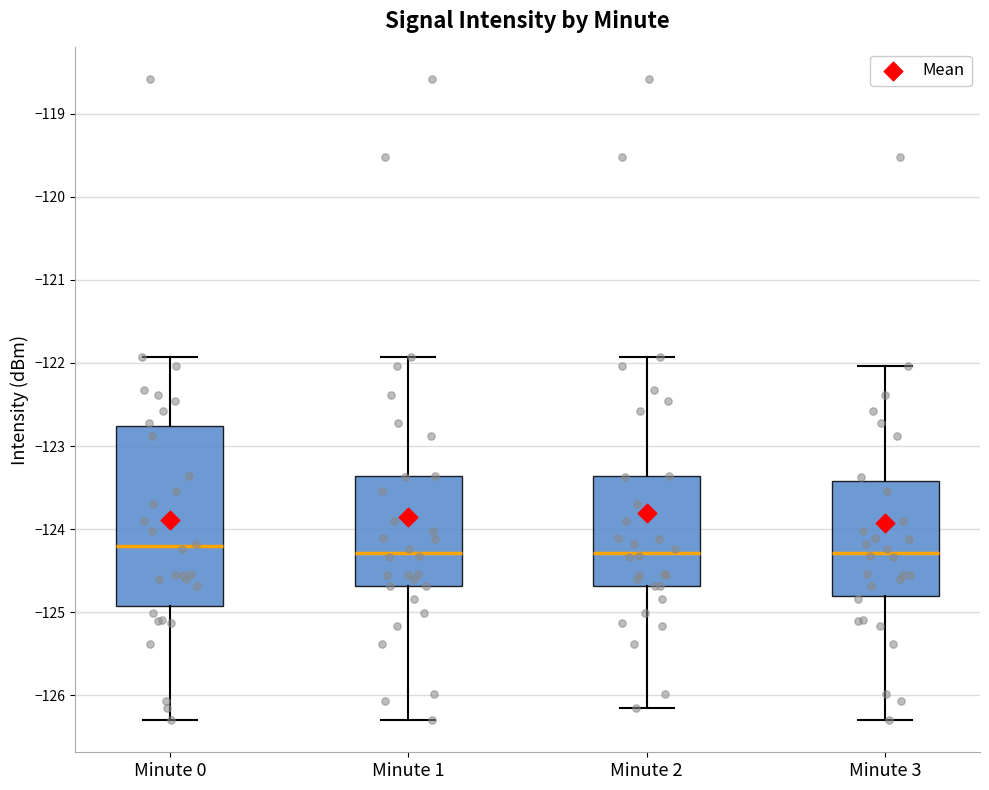

Which box is the tallest, from its lower edge to its upper edge?

Minute 0